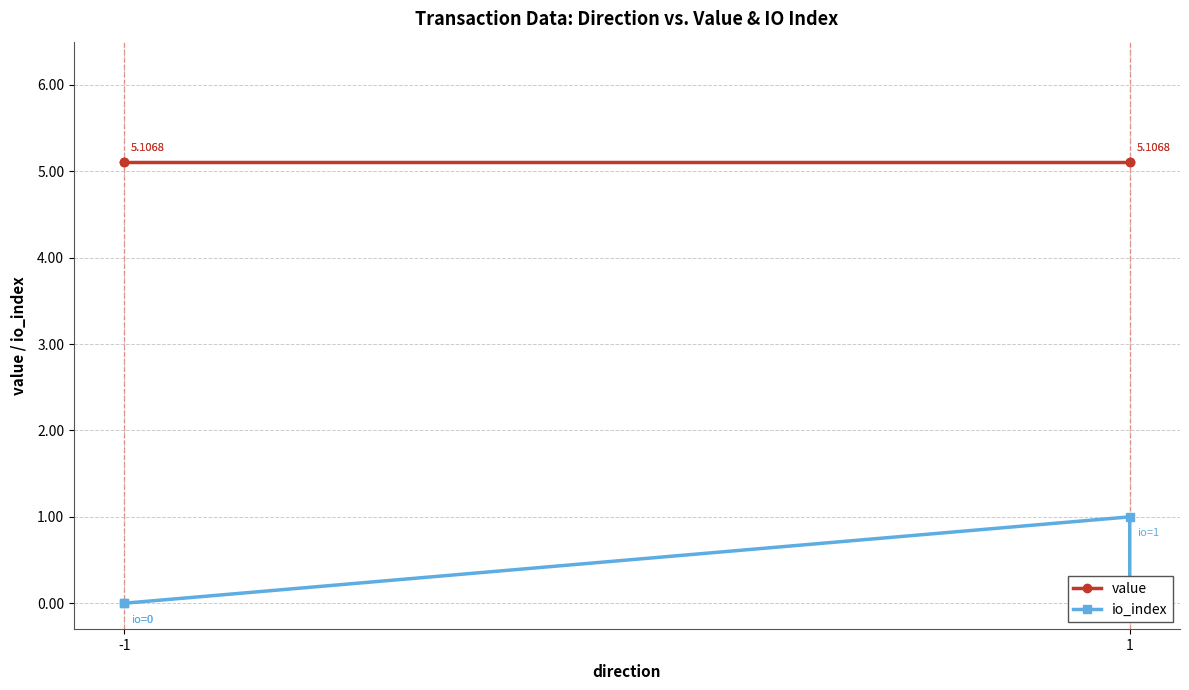

Is the value of io_index at 1 greater than the value of value at 3?

No